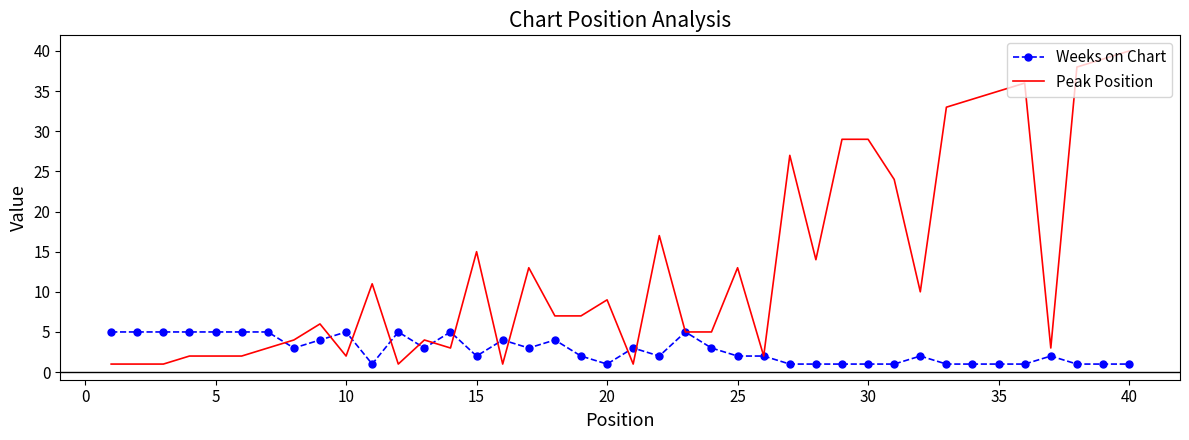

Count the number of categories in the chart.

40